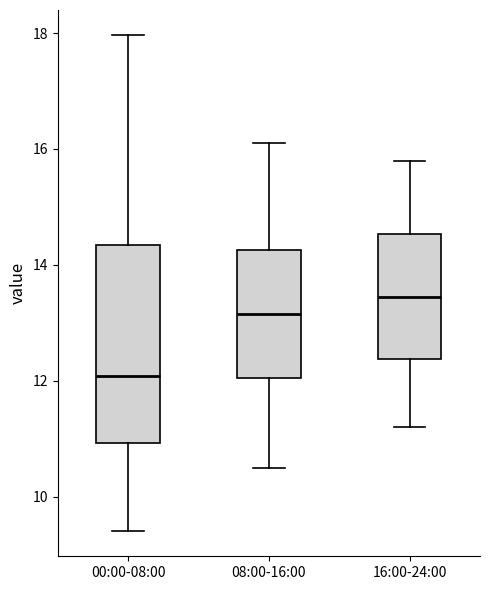

Where does the upper whisker of the box for 16:00-24:00 end on the y-axis? The values are not printed on the chart, so give them approximately, as read against the axis.

15.8